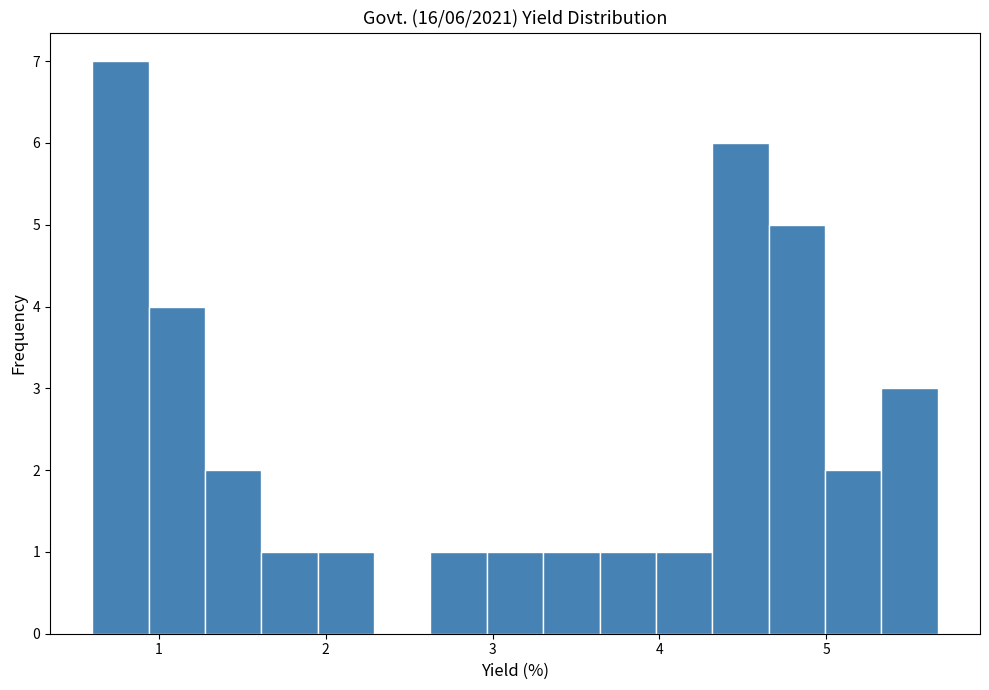

Read against the x-axis, roughly where is the centre of the tallest bar?

0.8